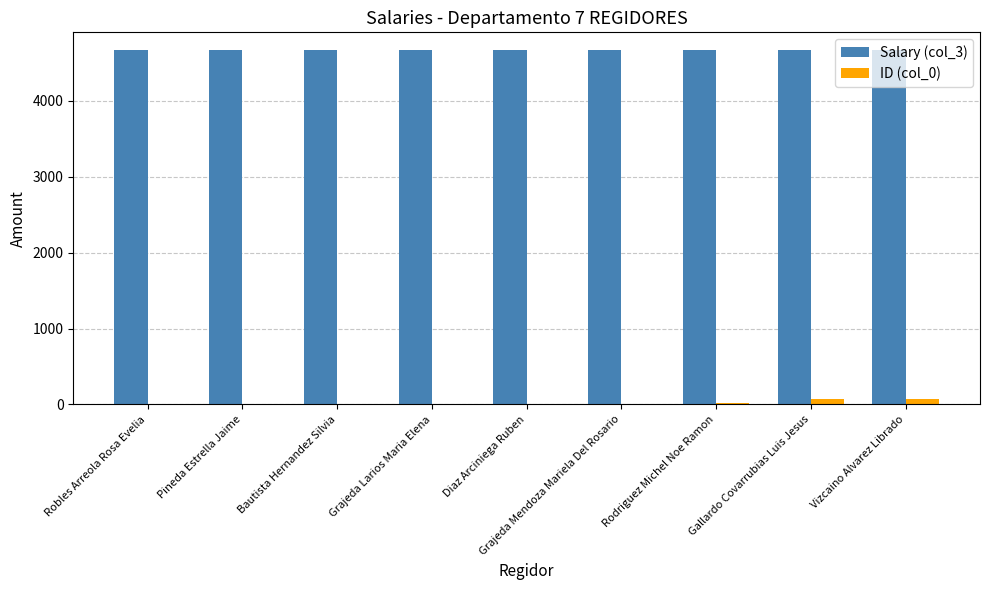

How many groups of bars are there?

9